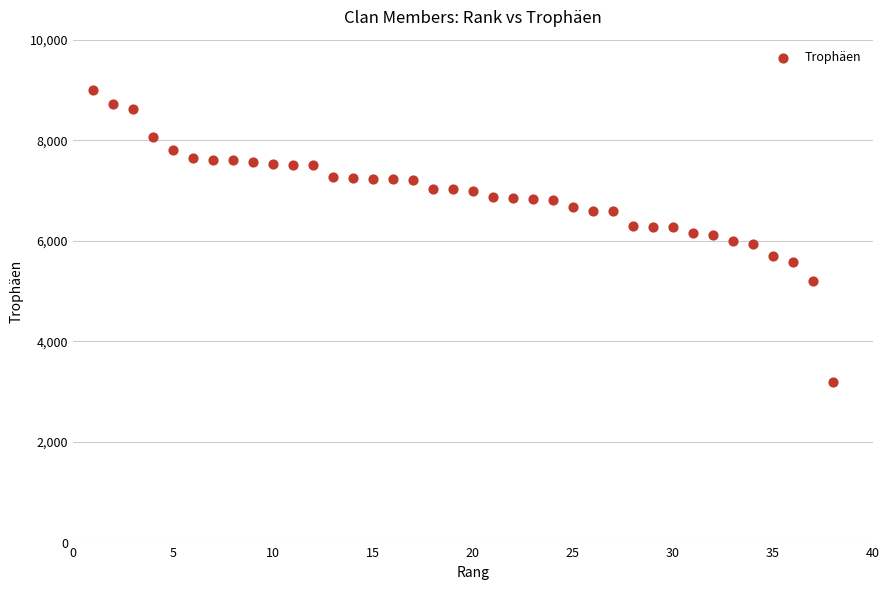

What is the range of Y values (max minus min)?

5802